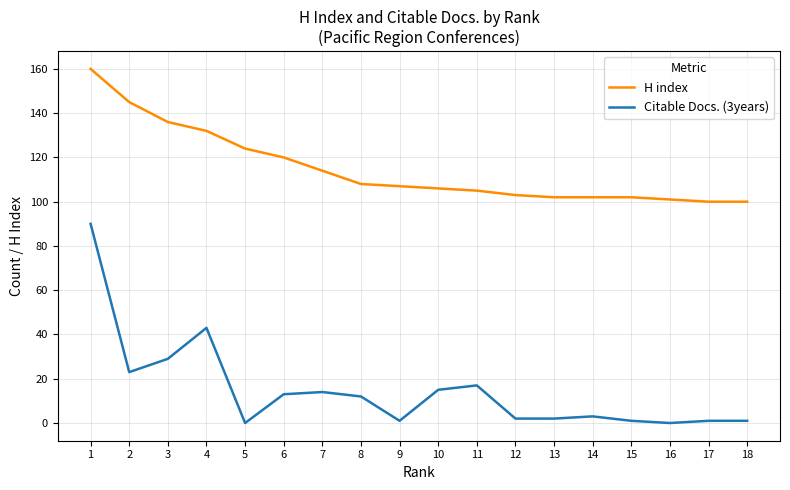

What is the sum of the H index values at 14 and 15?

204